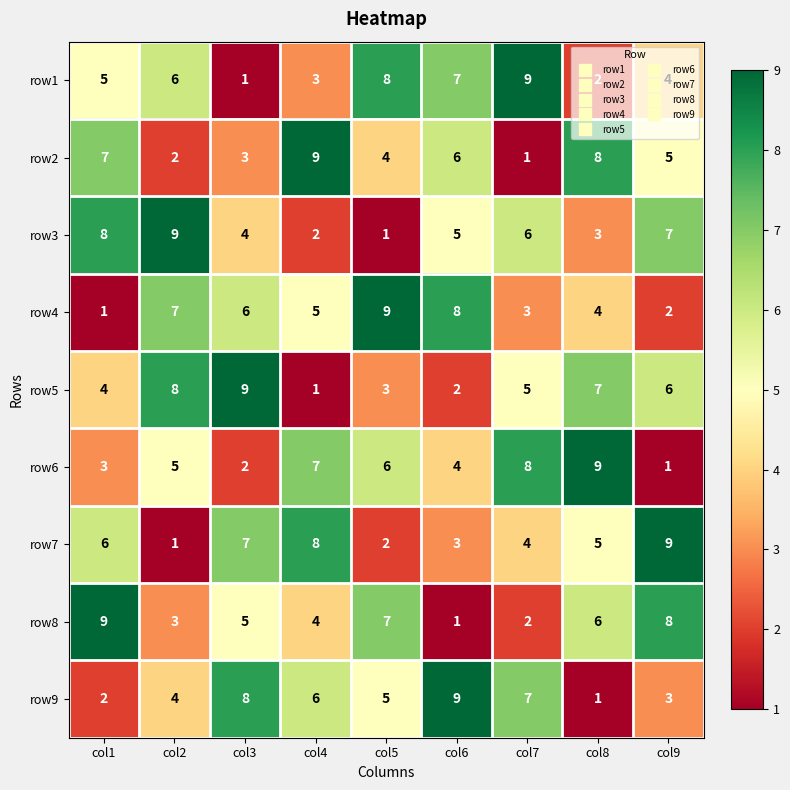

Count the number of categories in the chart.

9